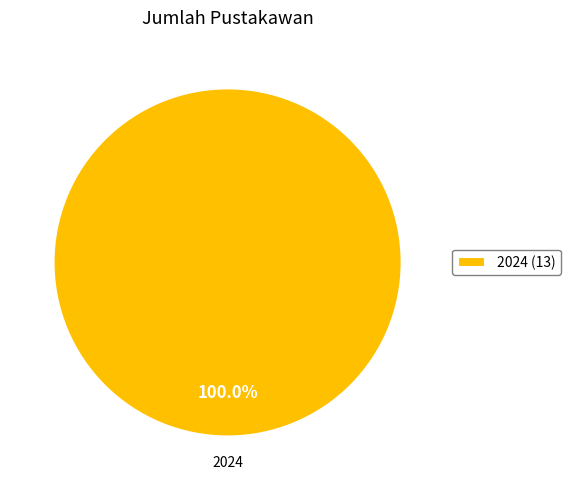

Rank the categories by value from highest to lowest.

2024 (13)